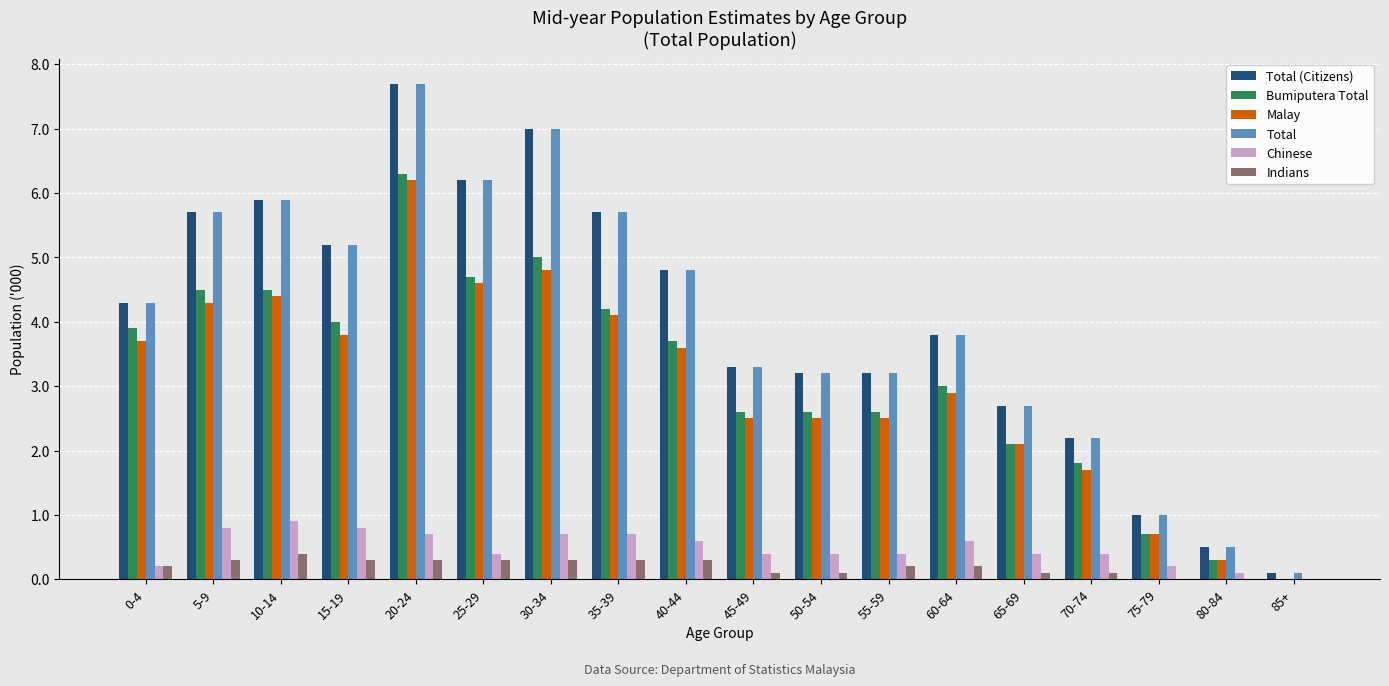

At which category is the sum across all series the highest?

20-24